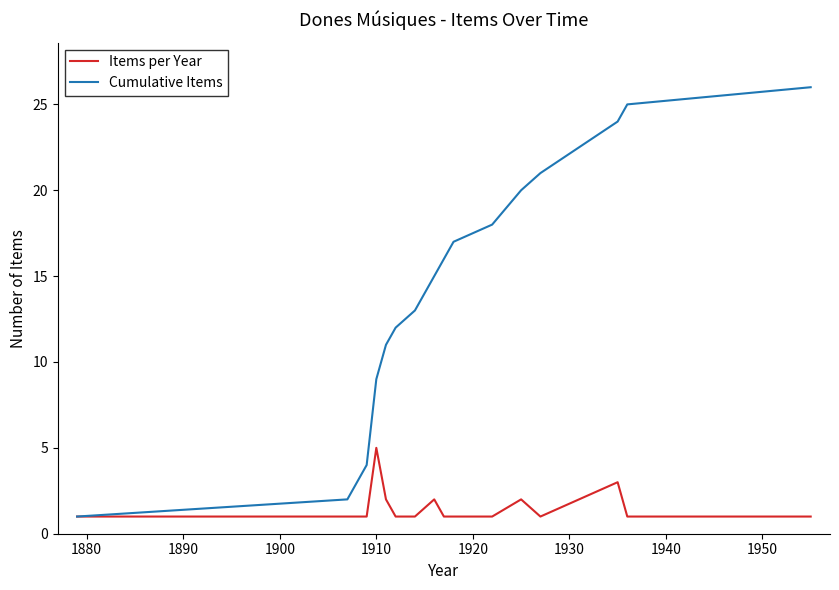

What is the maximum value shown in the chart?

26